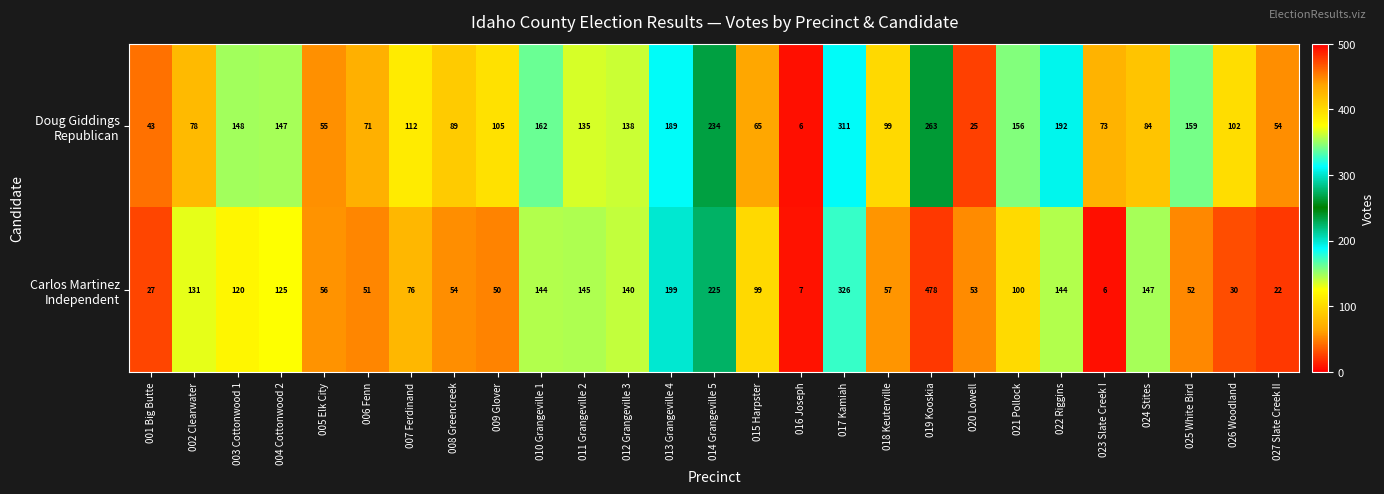

What is the smallest value displayed?

6